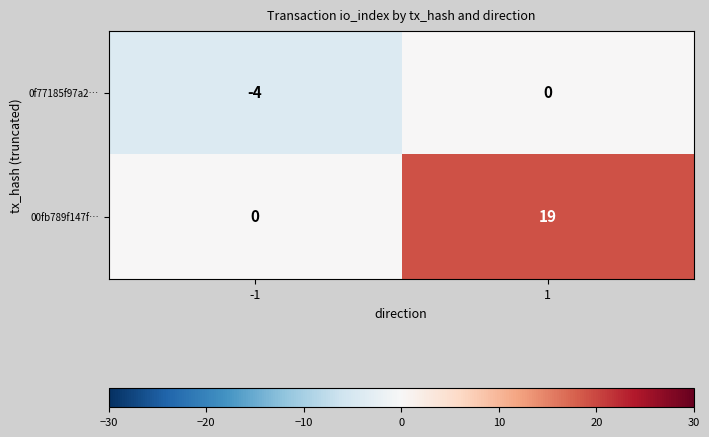

Rank the series by their average value, from lowest to highest.

0f77185f97a2…, 00fb789f147f…